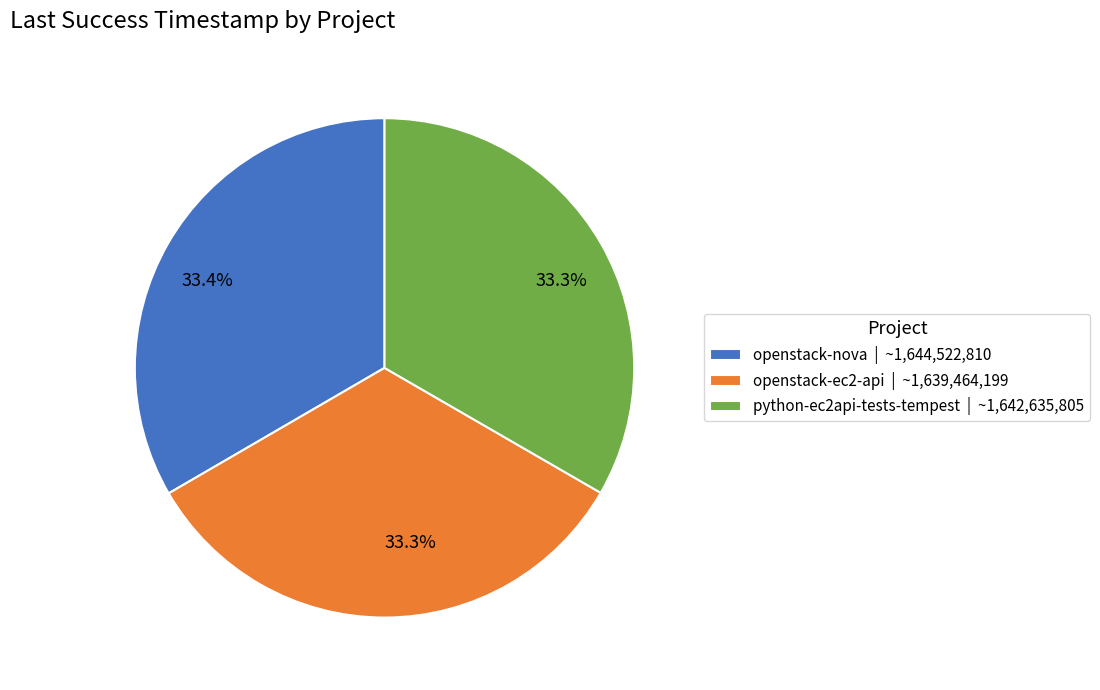

To the nearest percent, what is the average slice percentage?

33%